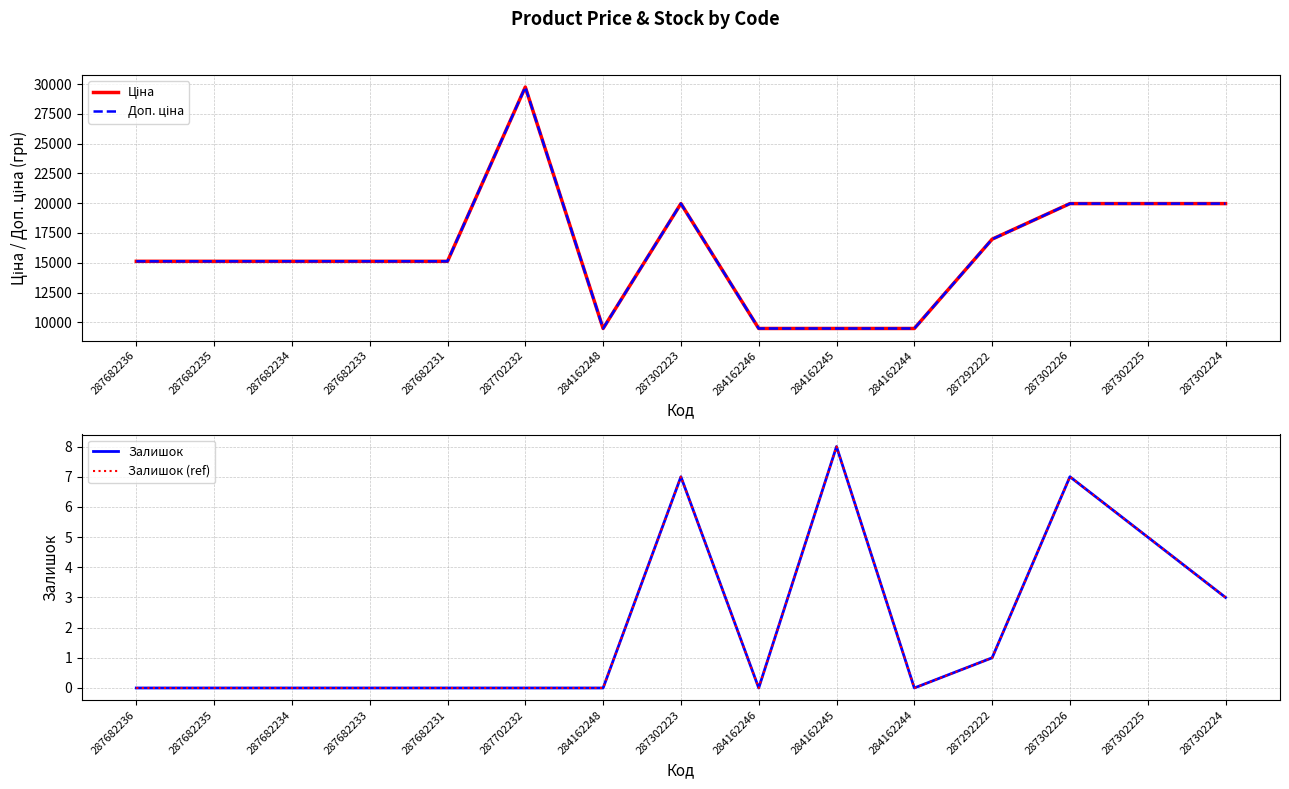

Reading left to right, transcribe all the data shown in this chart.

Ціна: 287682236=15120.0	287682235=15120.0	287682234=15120.0	287682233=15120.0	287682231=15120.0	287702232=29747.2	284162248=9480.1	287302223=19964.2	284162246=9480.1	284162245=9480.1	284162244=9480.1	287292222=16976.3	287302226=19964.2	287302225=19964.2	287302224=19964.2
Доп. ціна: 287682236=15120.0	287682235=15120.0	287682234=15120.0	287682233=15120.0	287682231=15120.0	287702232=29747.2	284162248=9480.1	287302223=19964.2	284162246=9480.1	284162245=9480.1	284162244=9480.1	287292222=16976.3	287302226=19964.2	287302225=19964.2	287302224=19964.2
Залишок: 287682236=0.0	287682235=0.0	287682234=0.0	287682233=0.0	287682231=0.0	287702232=0.0	284162248=0.0	287302223=7.0	284162246=0.0	284162245=8.0	284162244=0.0	287292222=1.0	287302226=7.0	287302225=5.0	287302224=3.0
Залишок (ref): 287682236=0.0	287682235=0.0	287682234=0.0	287682233=0.0	287682231=0.0	287702232=0.0	284162248=0.0	287302223=7.0	284162246=0.0	284162245=8.0	284162244=0.0	287292222=1.0	287302226=7.0	287302225=5.0	287302224=3.0